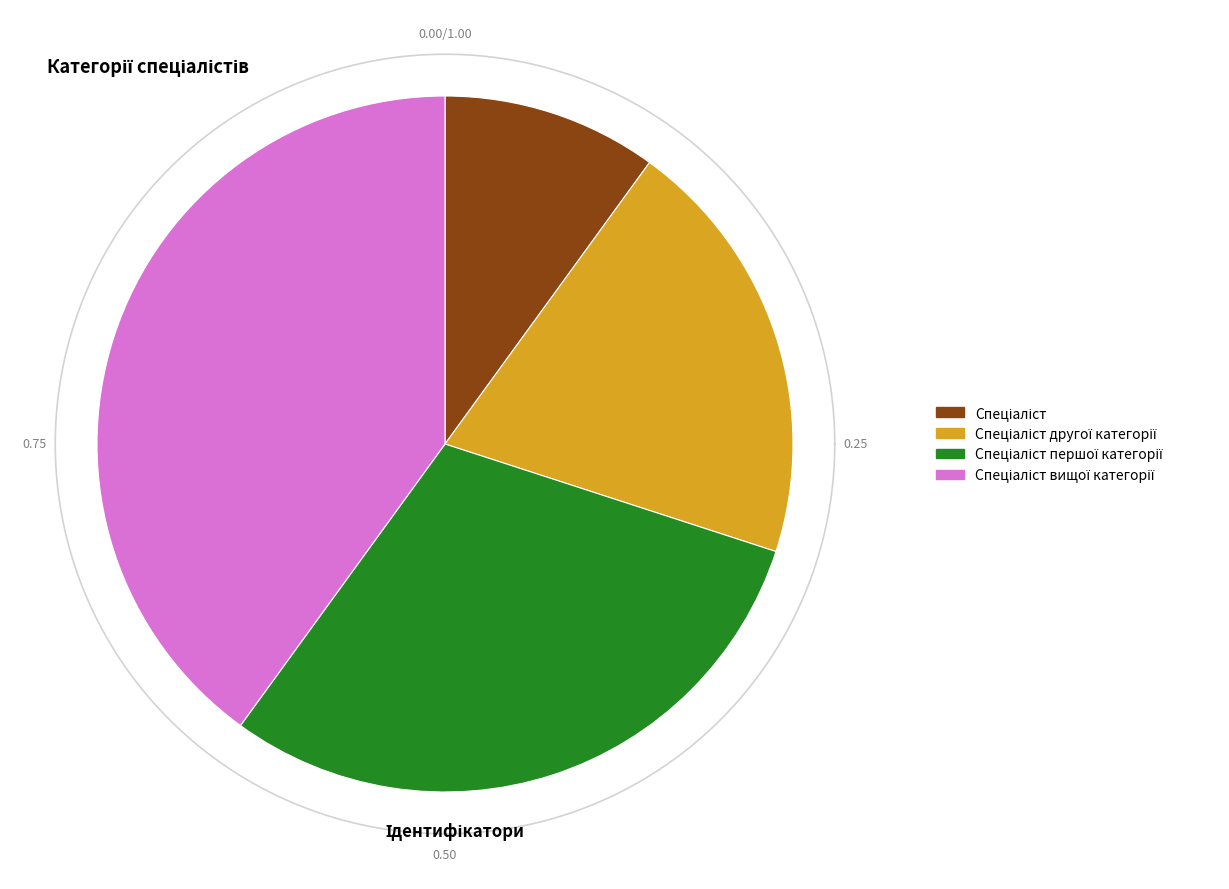

The Спеціаліст slice represents 10% of the pie. True or false?

True